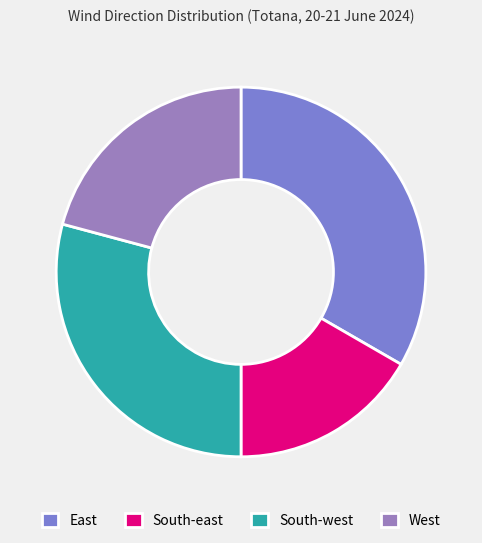

What percentage is the South-east slice, to the nearest percent?

17%